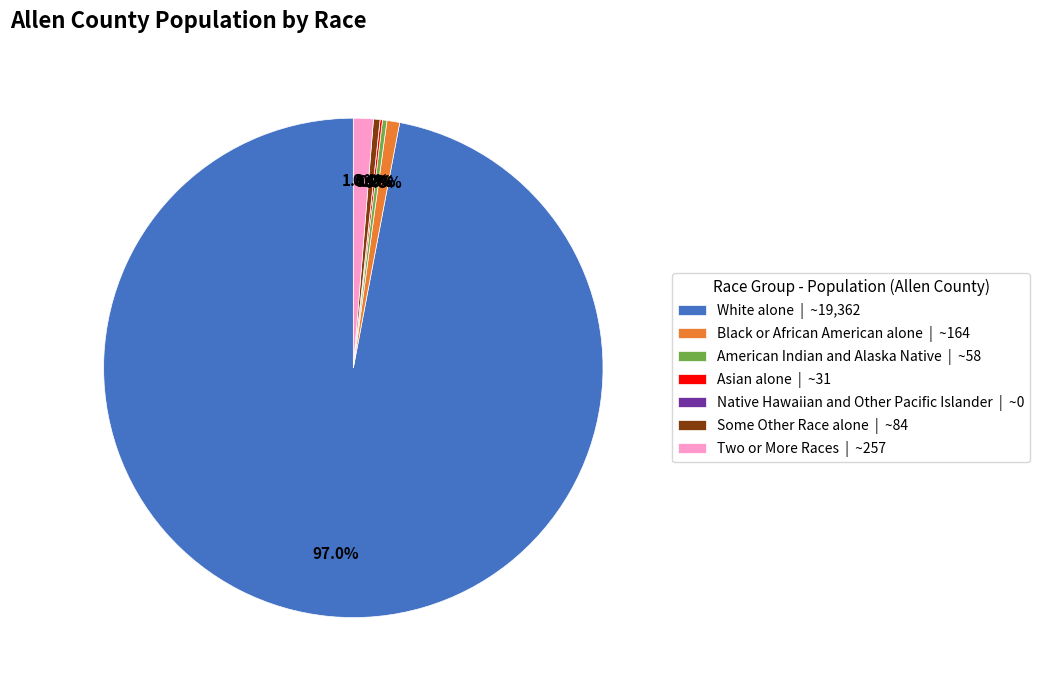

What is the change in value from Black or African American alone to Two or More Races?

+93